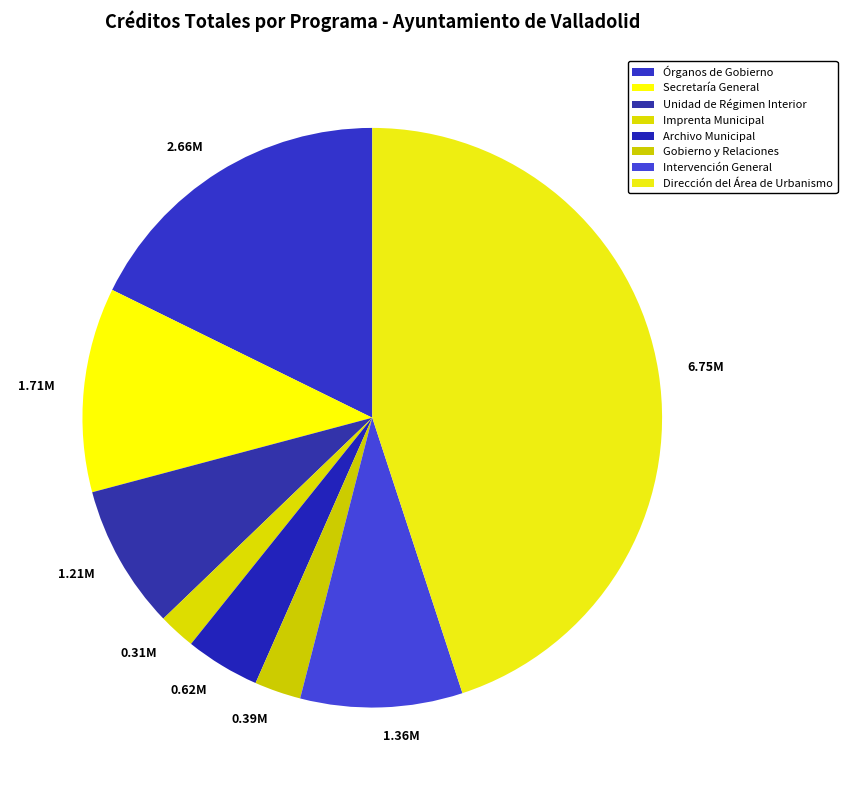

Is Unidad de Régimen Interior the majority of the pie?

No